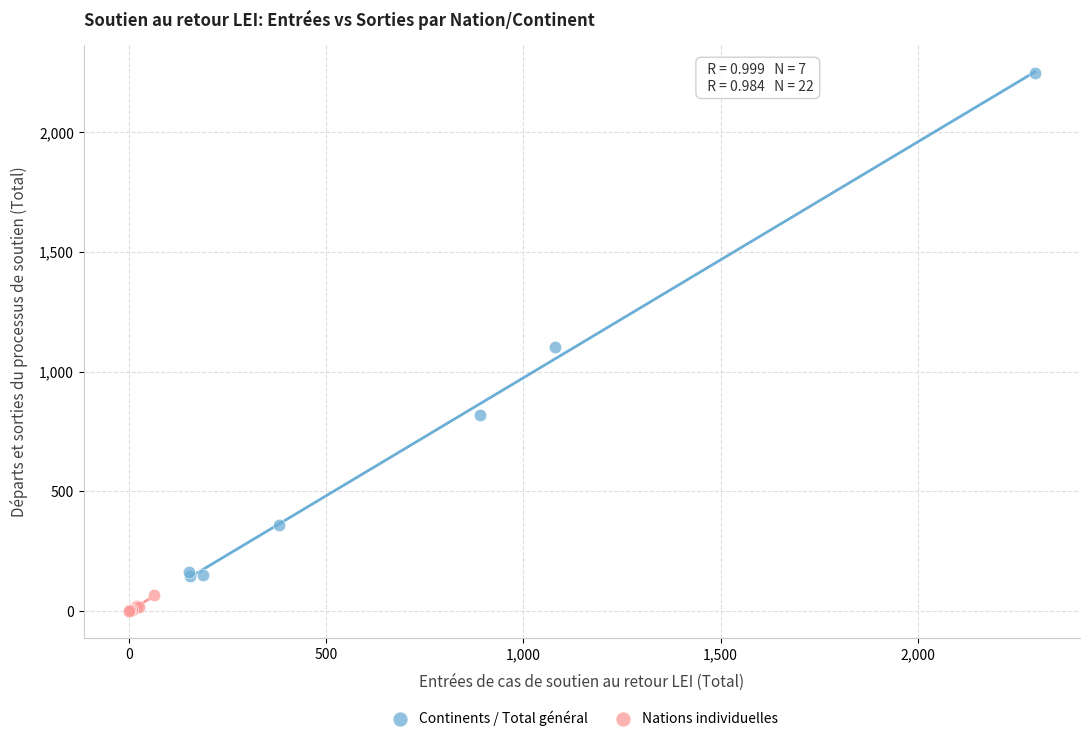

Which series contains the highest Y value?

Continents / Total général